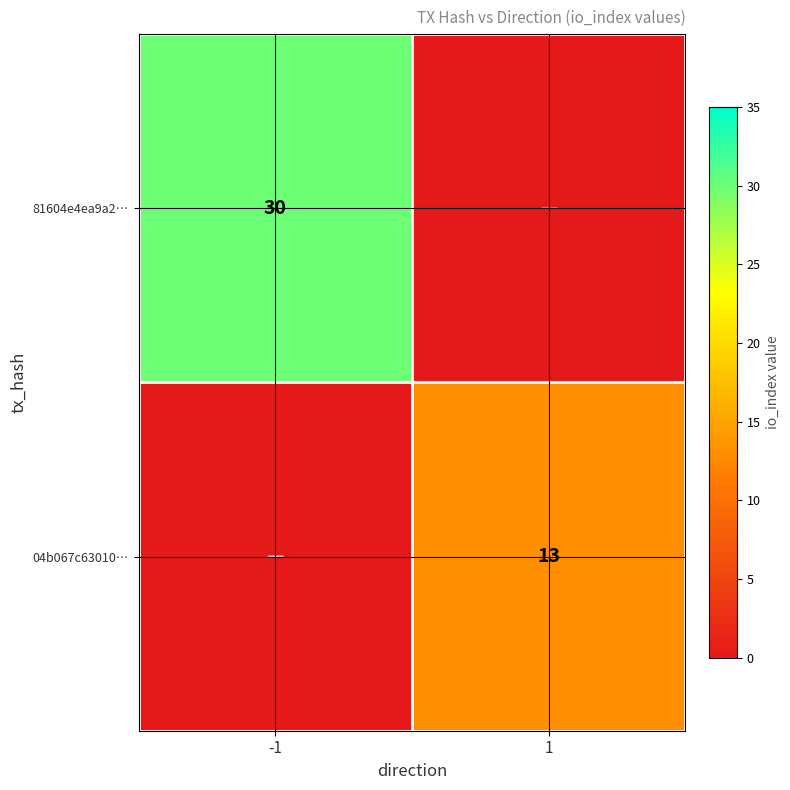

Is it true that 81604e4ea9a2… equals 13 at -1?

False